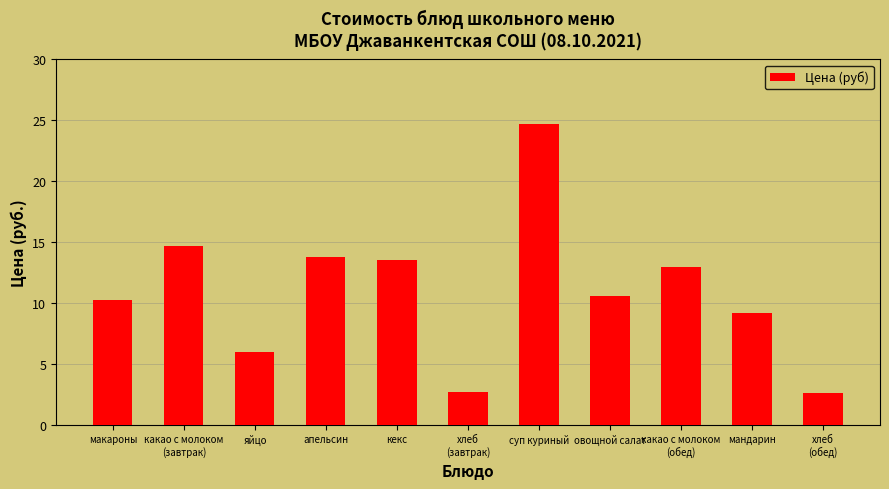

Approximately how many times larger is the value at апельсин compared to какао с молоком
(обед)?

1.1